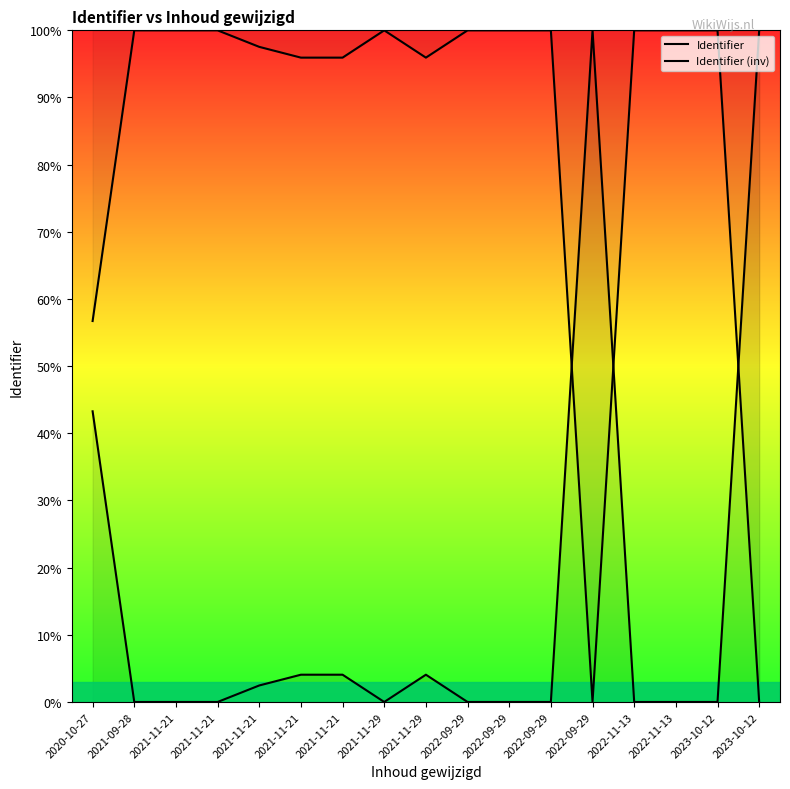

The value of Identifier (inv) at 2021-11-21 is 97.5. True or false?

True